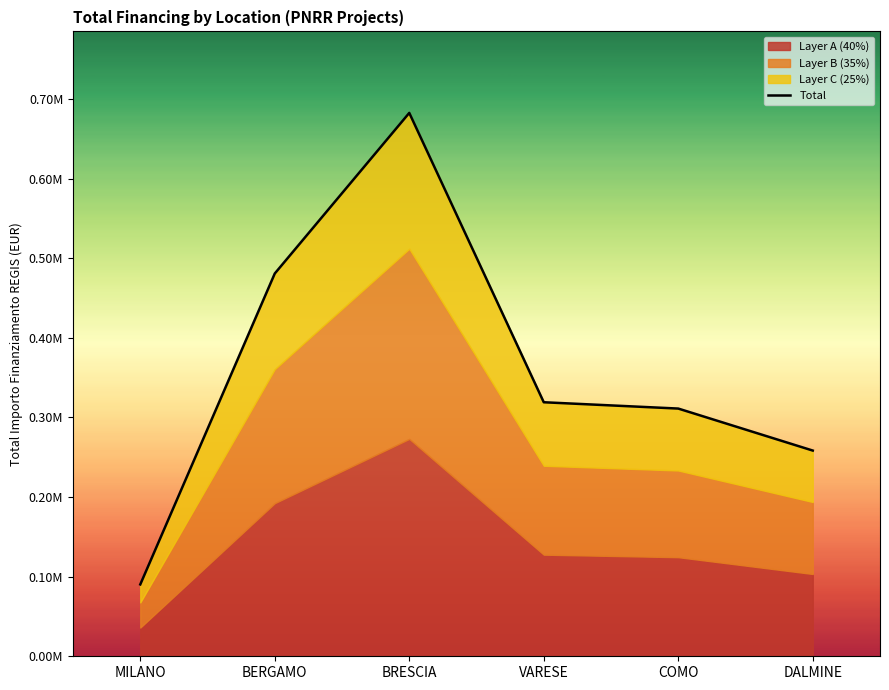

Which has a higher value, BERGAMO or BRESCIA?

BRESCIA